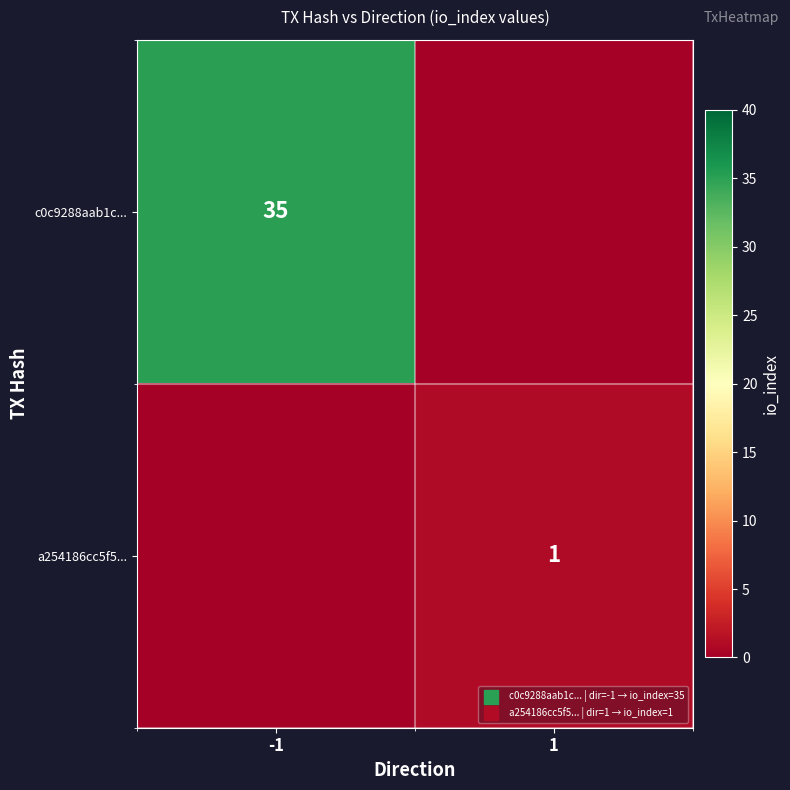

Is it true that a254186cc5f5... equals 2 at 1?

False